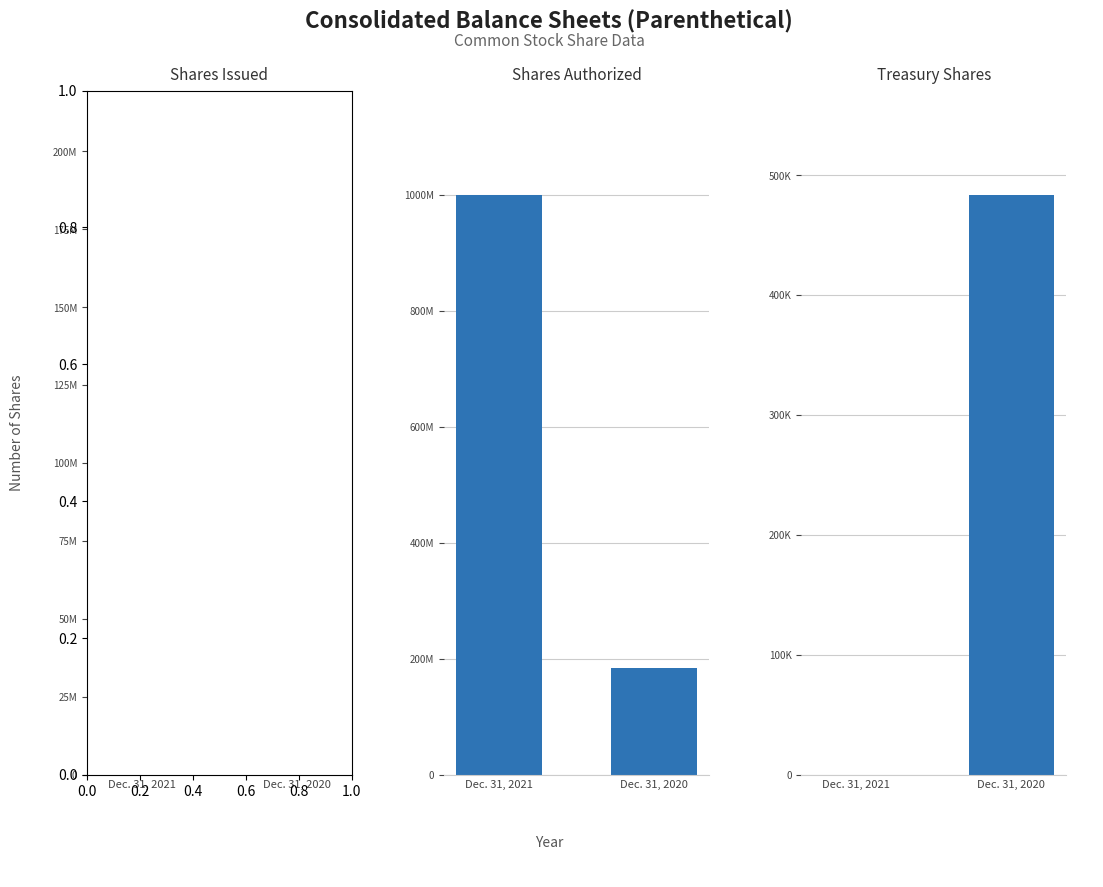

What is the difference between the second highest and minimum values in the Dec. 31, 2020 series?

39026629